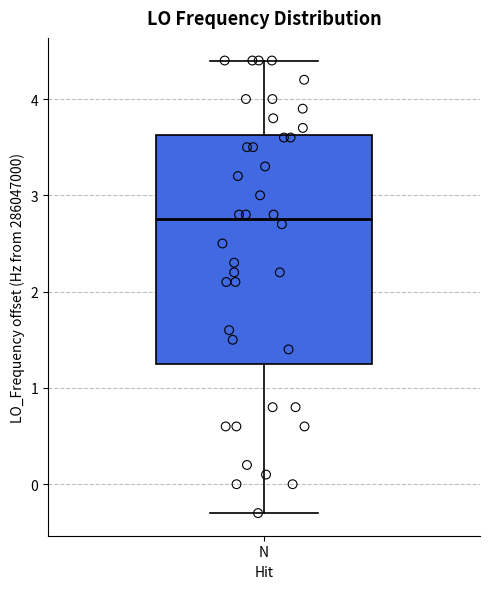

Read this box plot against the y-axis: the position of the median line, the range covered by the box, and the ends of both whiskers. The values are not printed on the chart, so give them approximately, as read against the axis.

median 2.8, box 1.2 to 3.6, whiskers -0.3 to 4.4